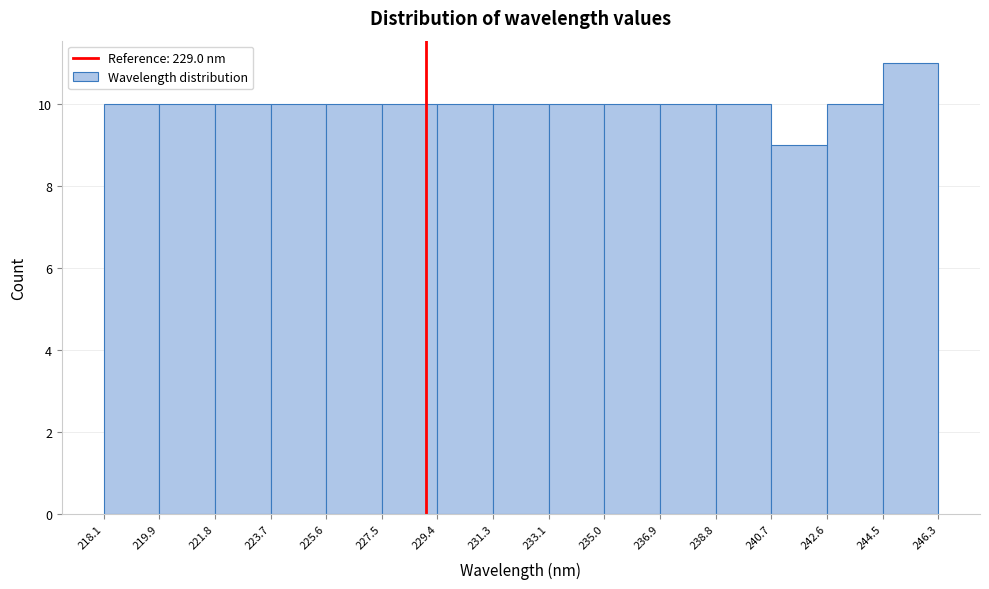

Reading left to right, list every bar in this chart as the range it spans on the x-axis followed by its height. The values are not printed on the chart, so give them approximately, as read against the axis.

218.1 to 219.9: 10
219.9 to 221.8: 10
221.8 to 223.7: 10
223.7 to 225.6: 10
225.6 to 227.5: 10
227.5 to 229.4: 10
229.4 to 231.3: 10
231.3 to 233.1: 10
233.1 to 235.0: 10
235.0 to 236.9: 10
236.9 to 238.8: 10
238.8 to 240.7: 10
240.7 to 242.6: 9
242.6 to 244.5: 10
244.5 to 246.3: 11